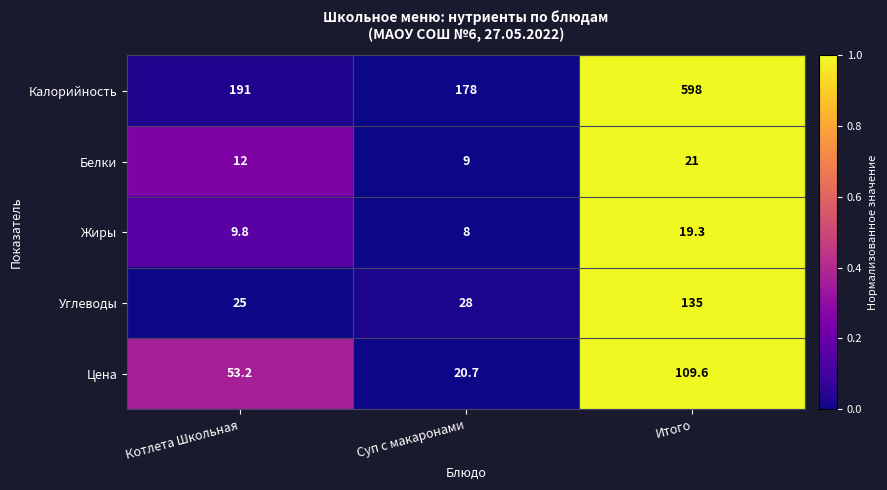

Reading left to right, extract all data points from this chart.

Калорийность: 191.0	178.0	598.0
Белки: 12.0	9.0	21.0
Жиры: 9.8	8.0	19.3
Углеводы: 25.0	28.0	135.0
Цена: 53.2	20.7	109.6